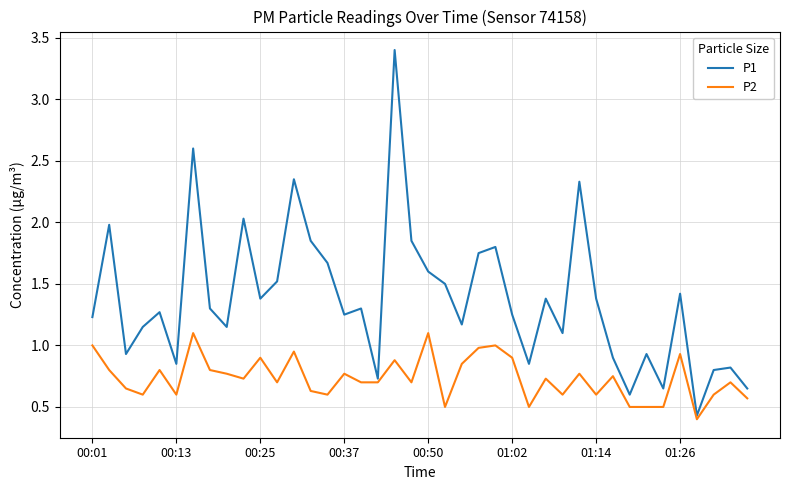

True or false: P1 and P2 intersect in this chart.

False